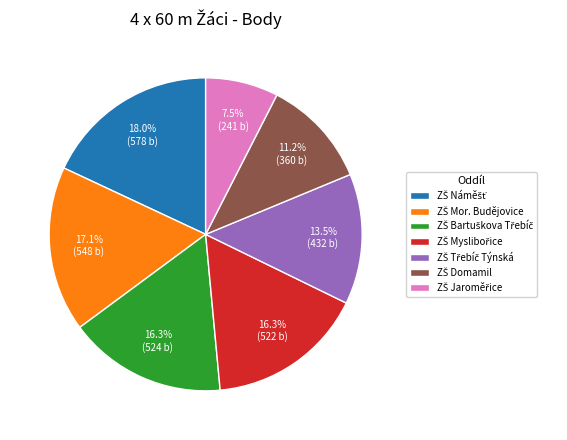

Is there a majority slice in this chart?

No